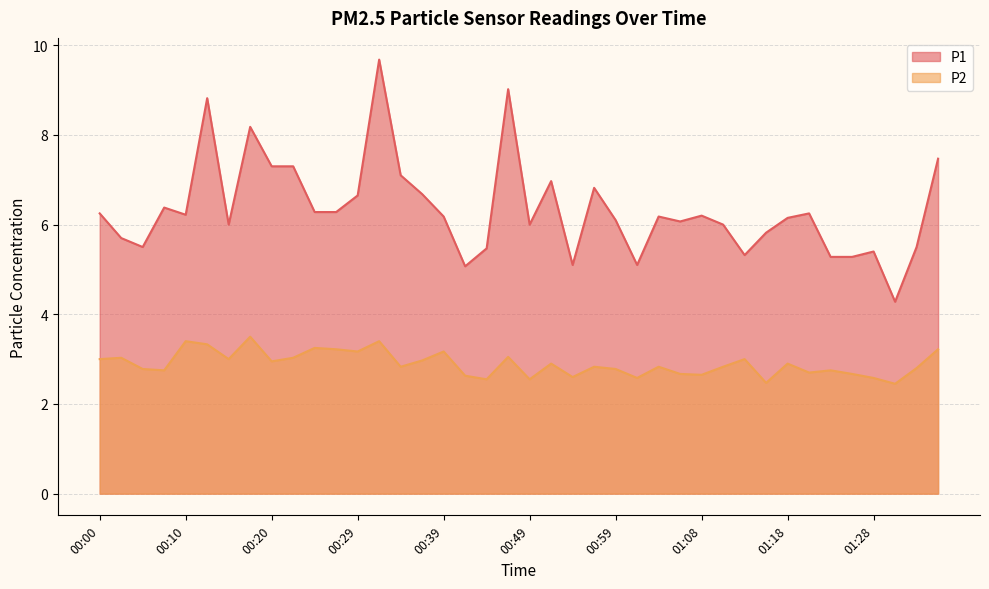

In P2, how many points are higher than both neighbors (excluding endpoints)?

13